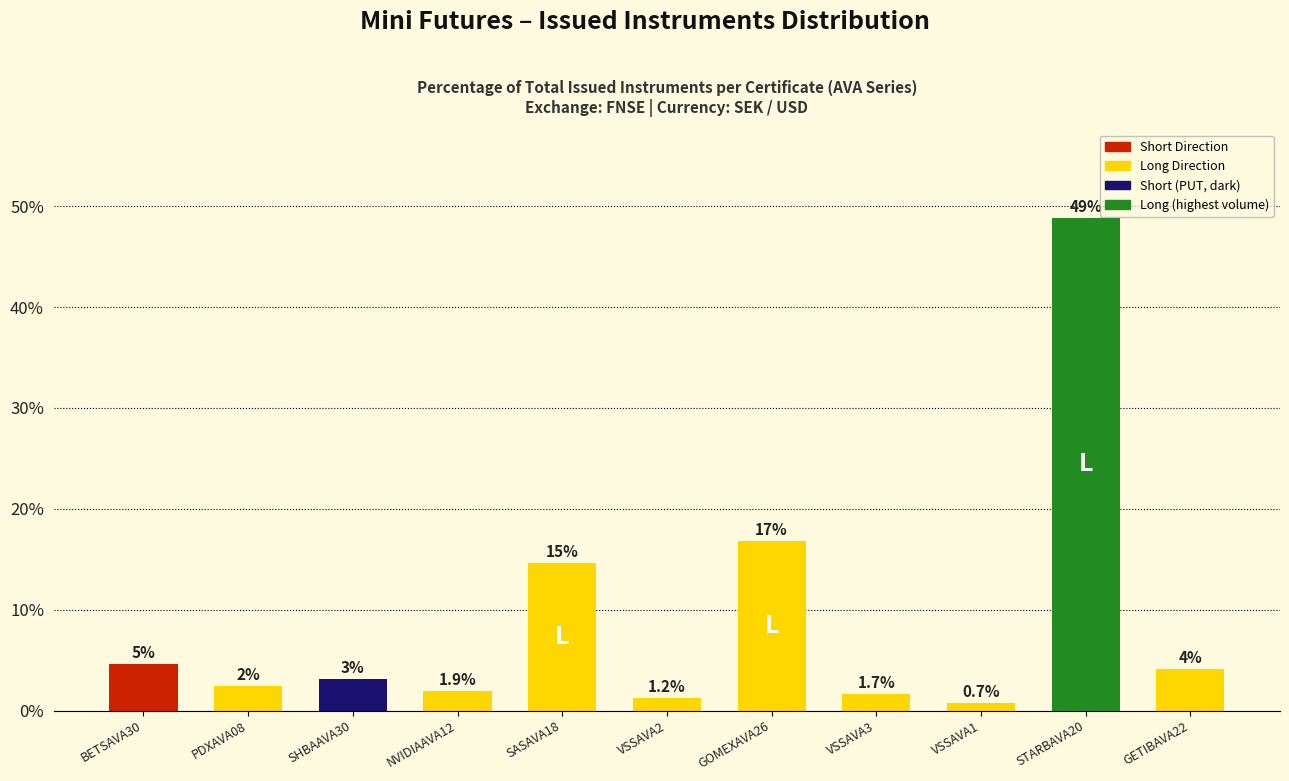

Which has a higher value, NVIDIAAVA12 or VSSAVA2?

NVIDIAAVA12